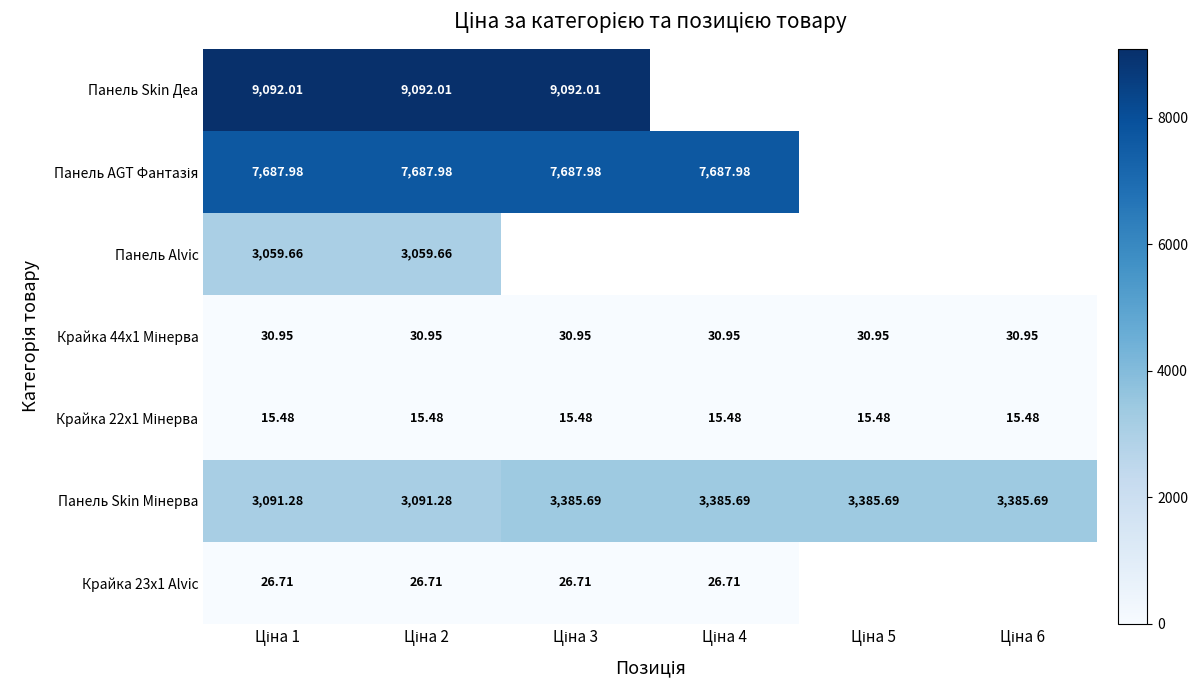

Where does the Панель Skin Мінерва series first go above 3385?

Ціна 3